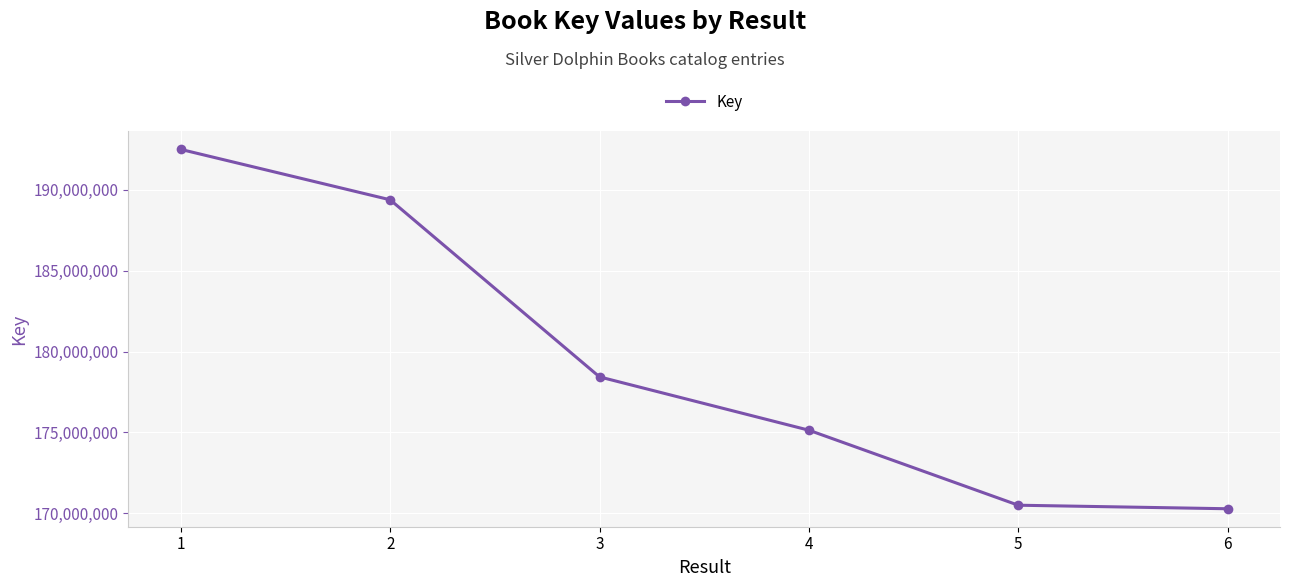

What is the average value?

179374349